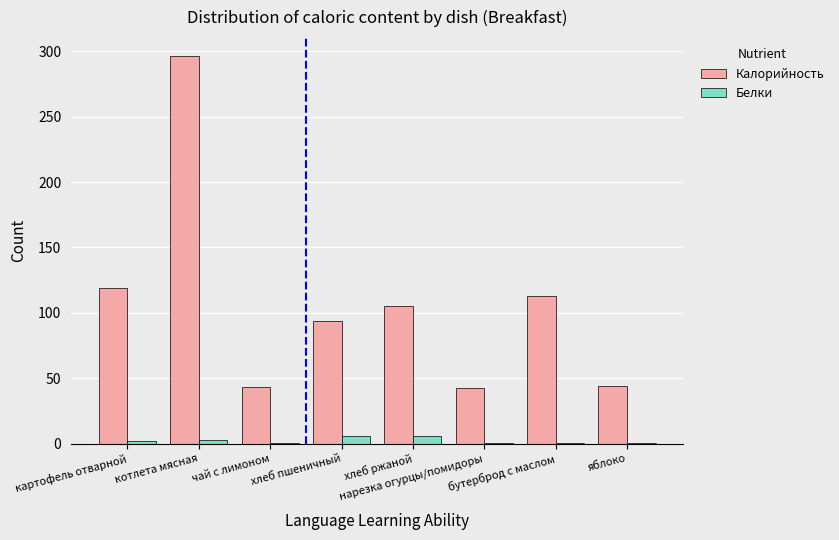

What is the sum of all Белки values?

19.0